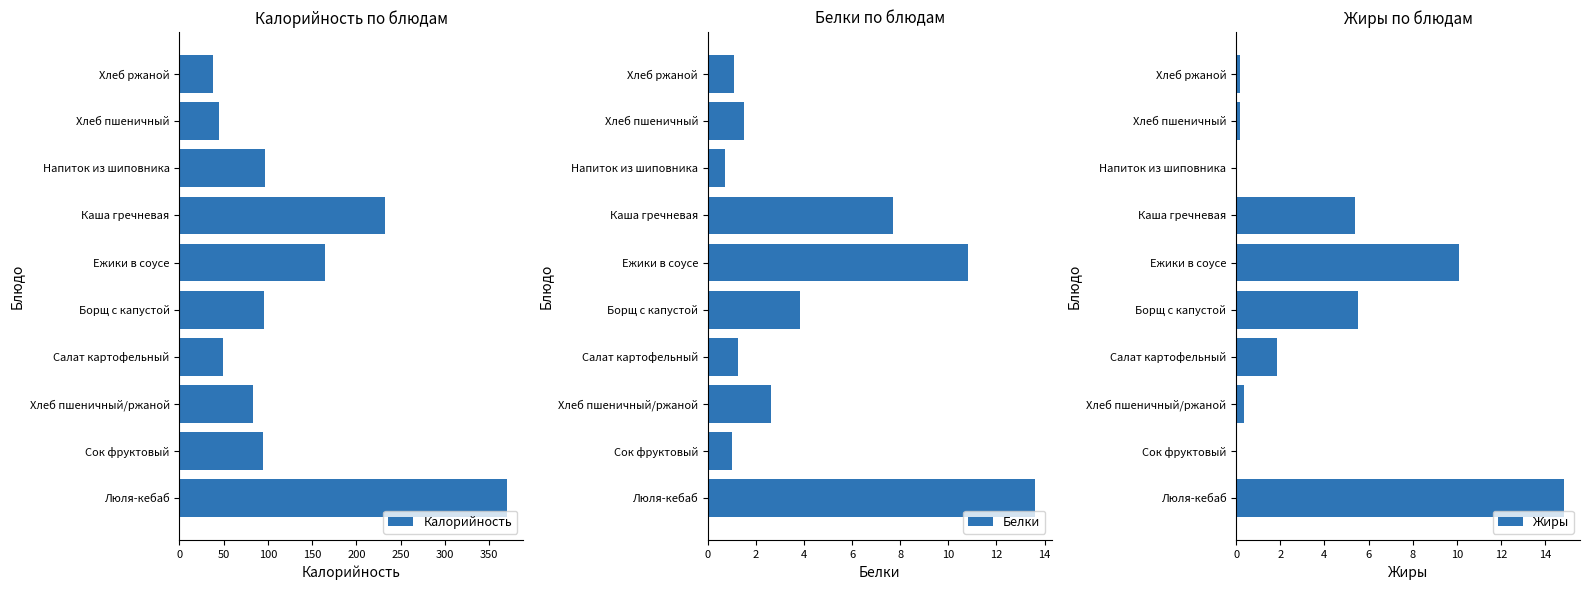

What is the sum of all Калорийность values?

1268.9